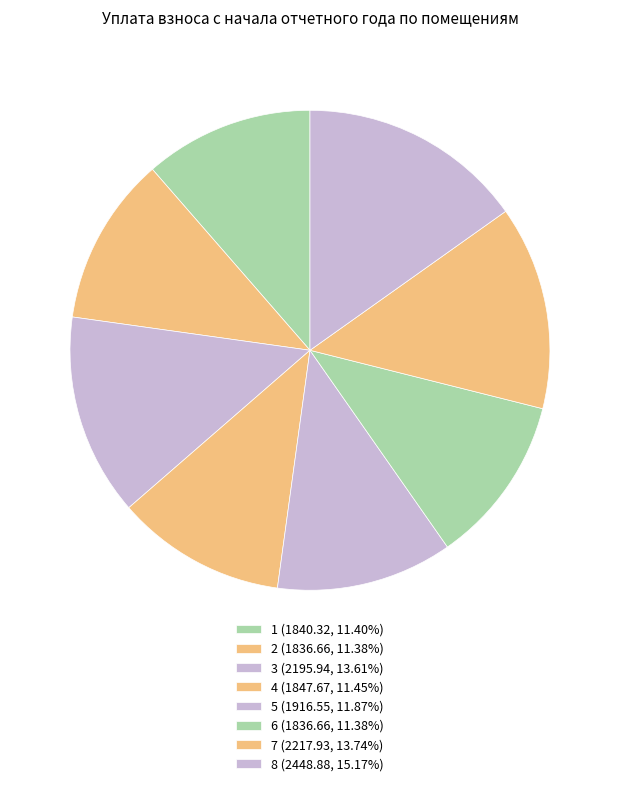

Is it true that 7 is 14% of the pie?

True